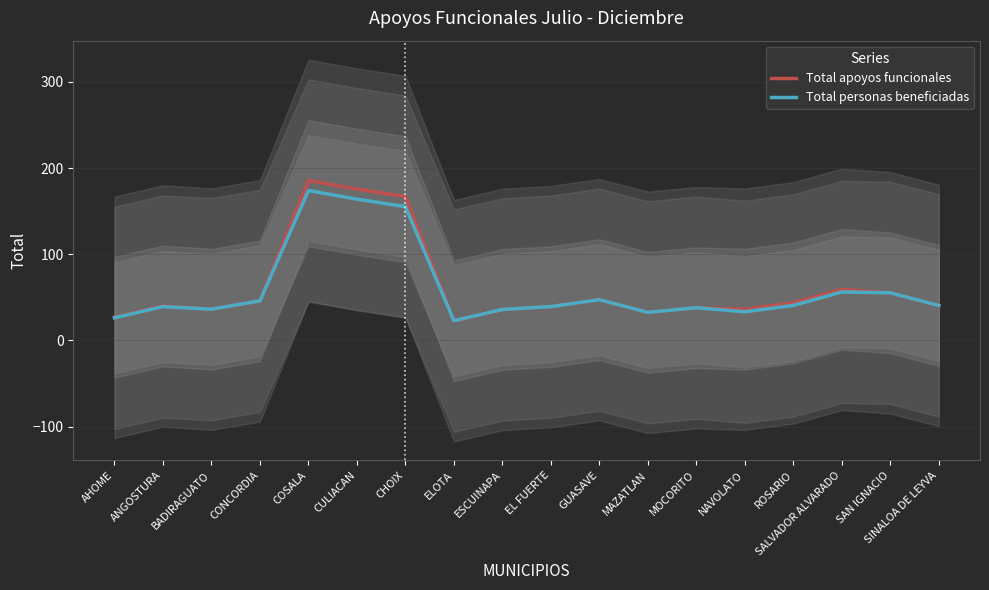

In Total personas beneficiadas, how many points are lower than both neighbors (excluding endpoints)?

4